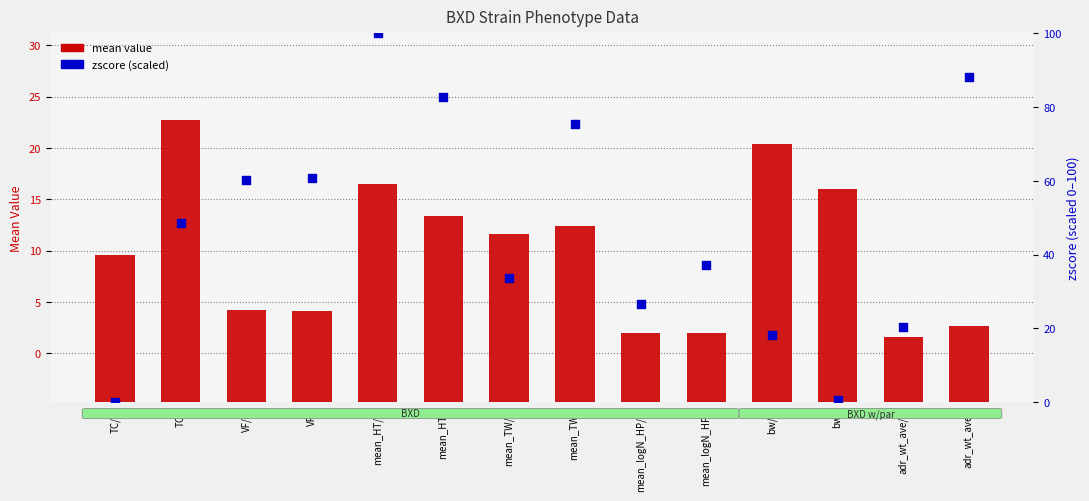

At how many categories does at least one series exceed 86?

2